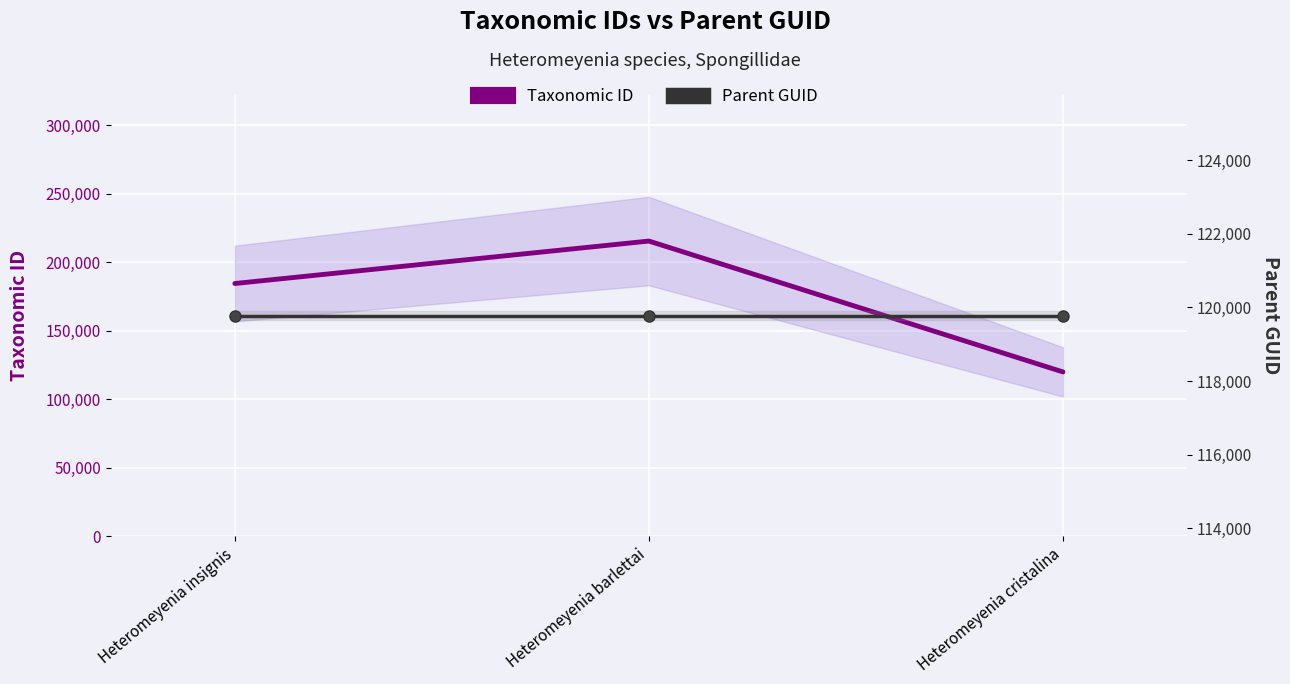

What is the label of the 2nd point from the left?

Heteromeyenia barlettai